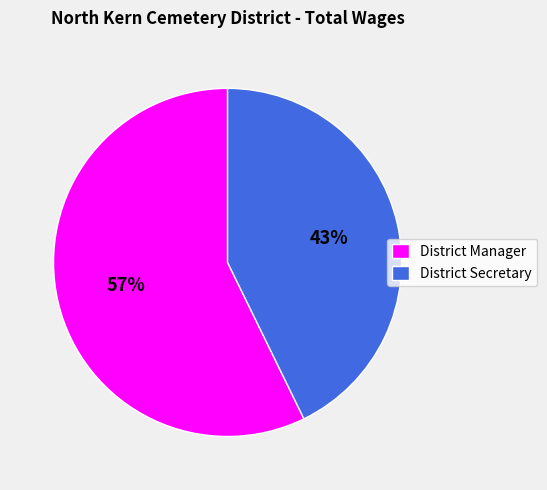

Which slice is the smallest?

District Secretary